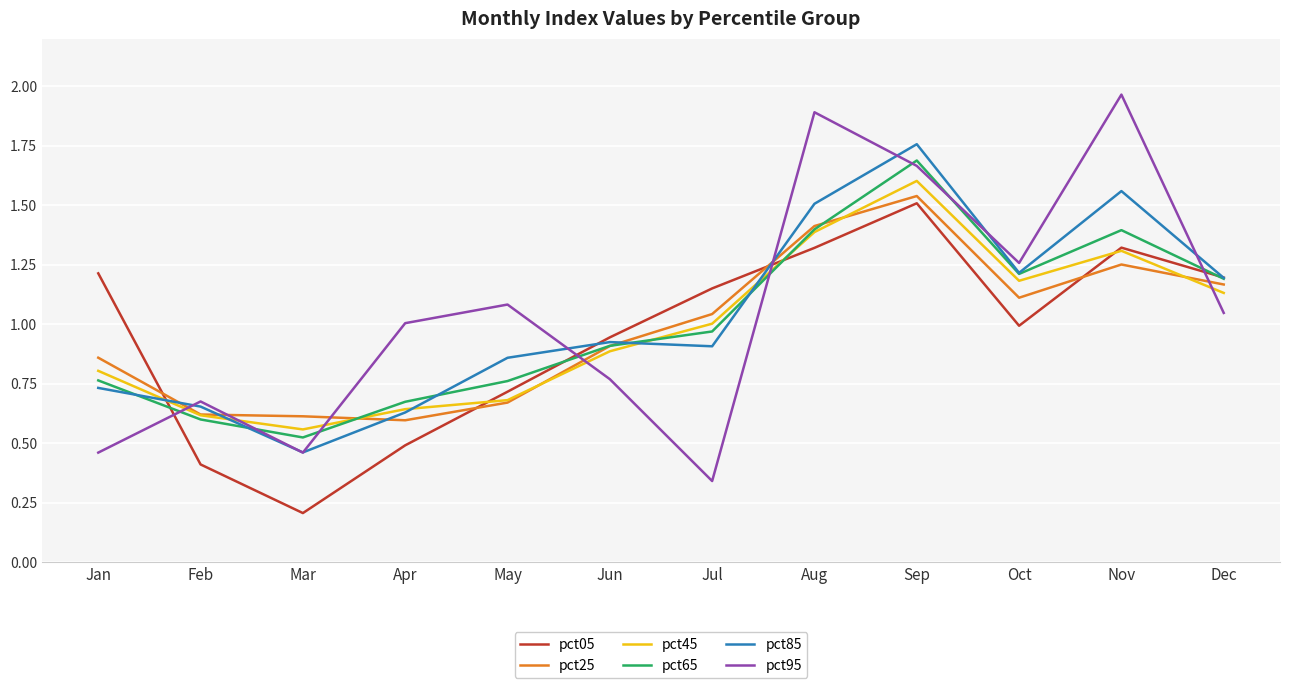

How many series are shown in this chart?

6